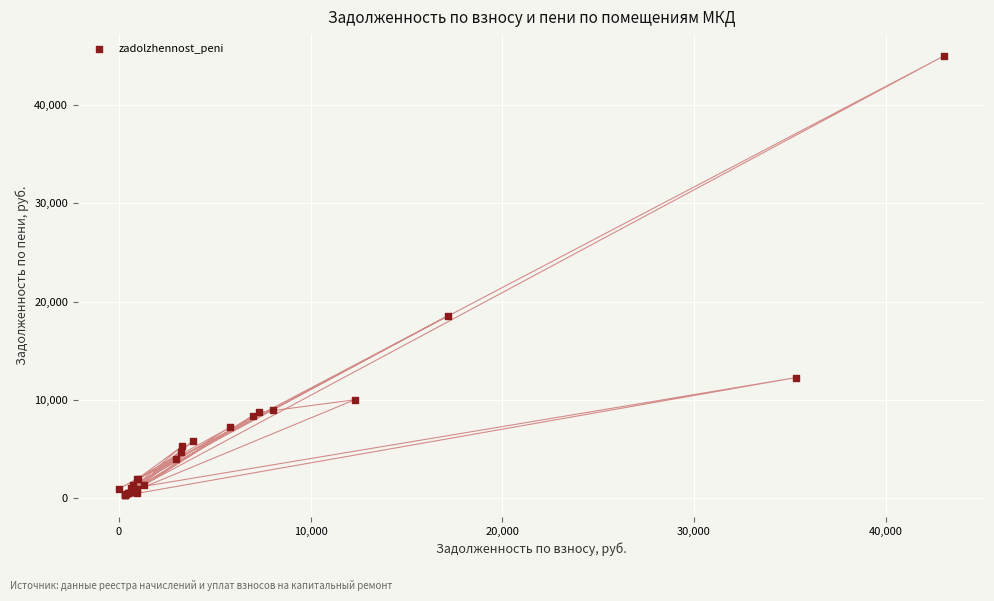

What Y value in the scatter plot is closest to 22656?

18570.4